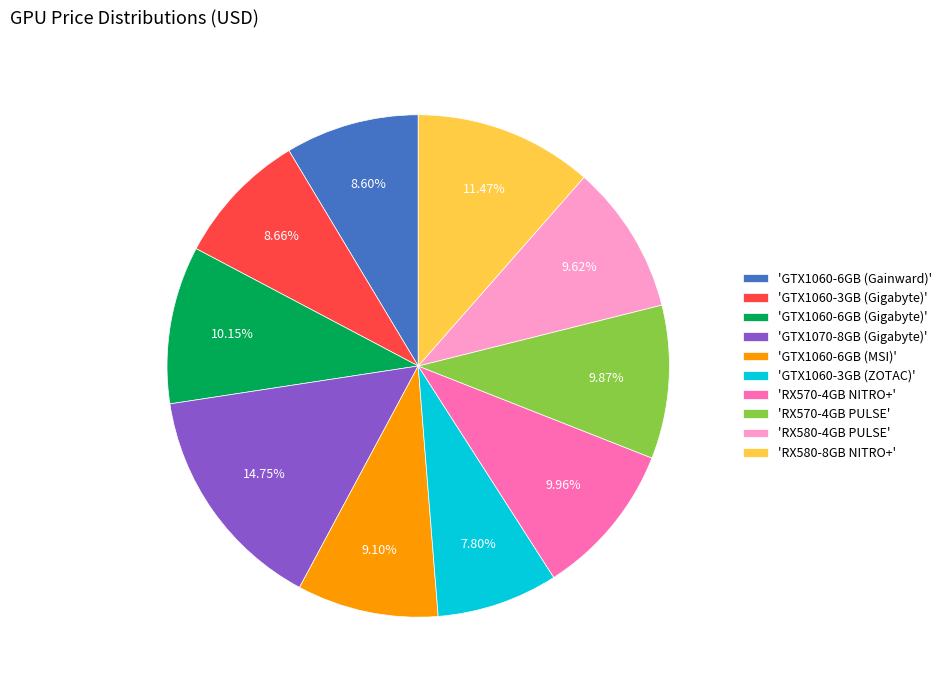

Which category has the smallest portion of the pie?

'GTX1060-3GB (ZOTAC)'